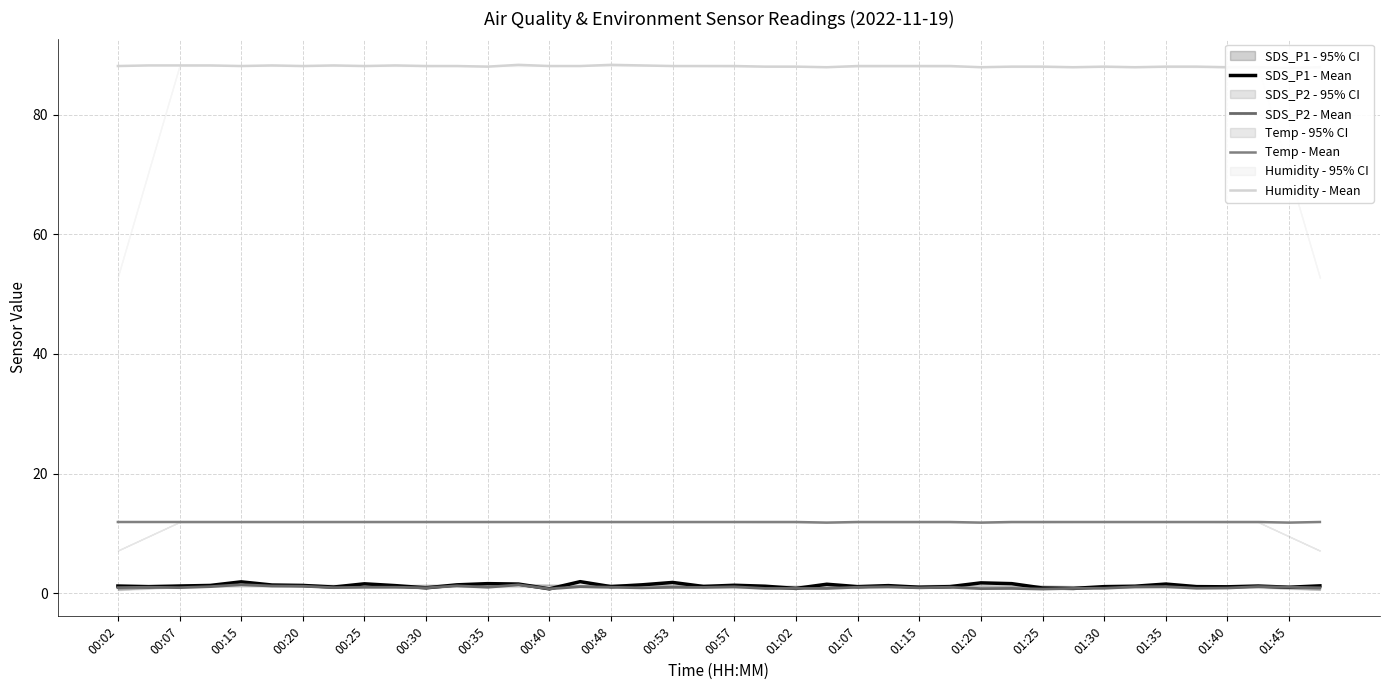

Rank the series at 01:35 from highest to lowest value.

Humidity - Mean, Temp - Mean, SDS_P1 - Mean, SDS_P2 - Mean